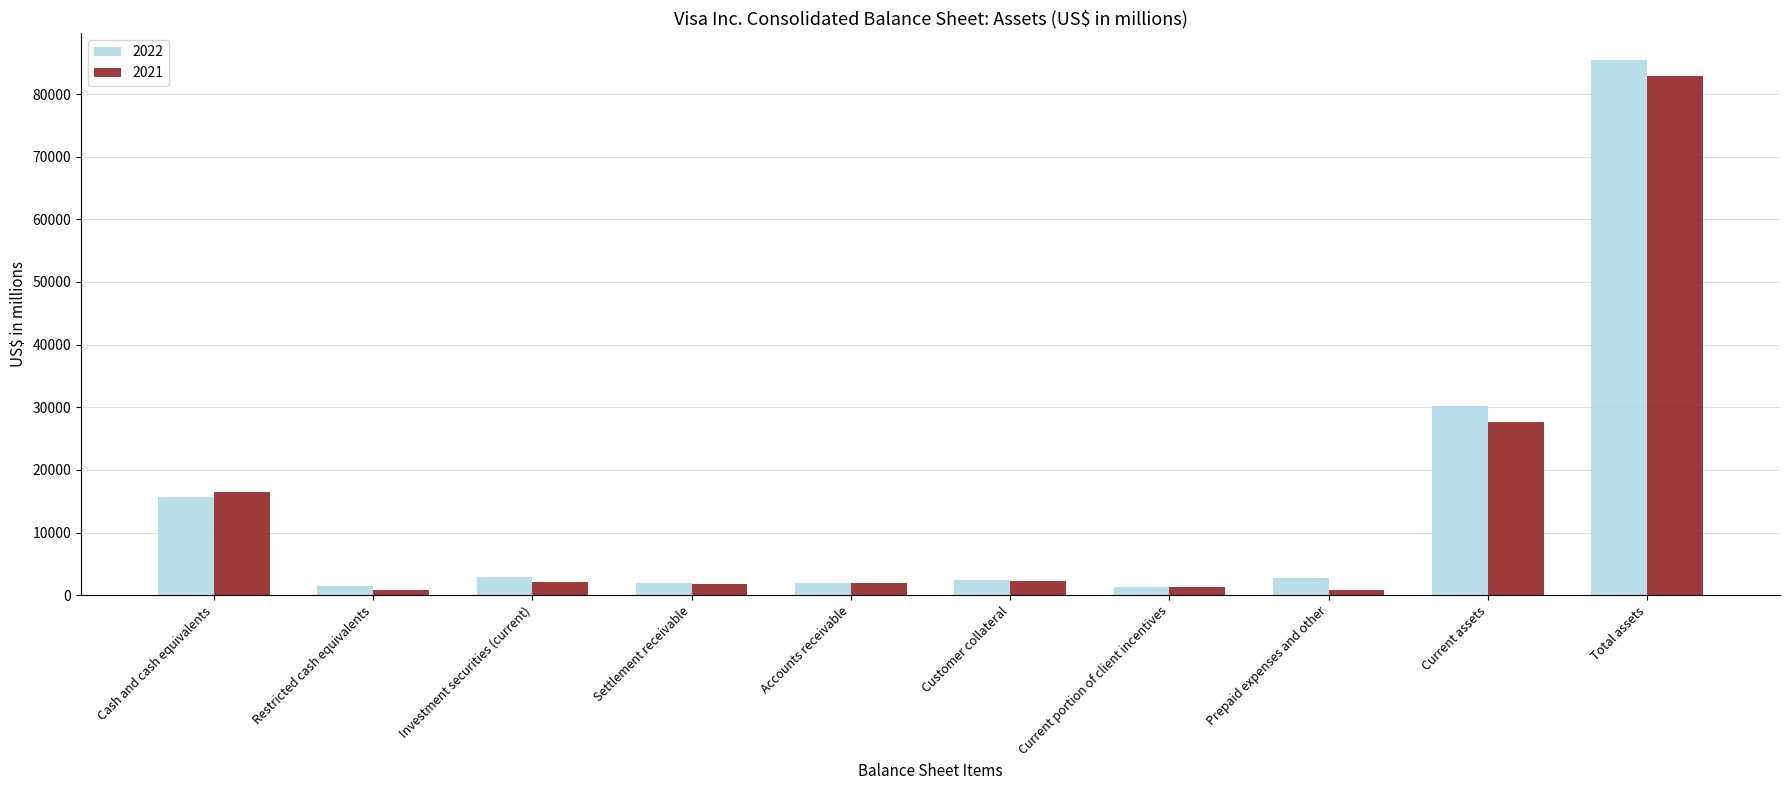

Is it true that 2021 equals 1968 at Accounts receivable?

True